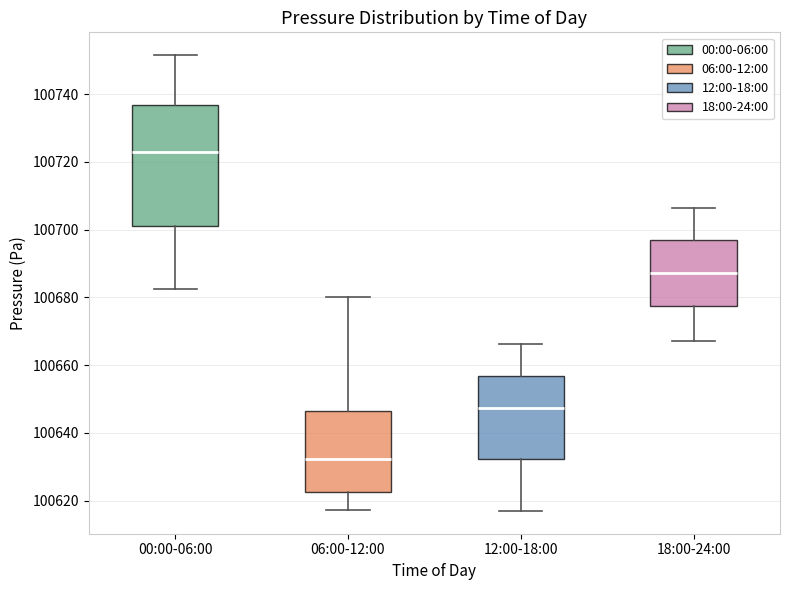

Reading left to right, read every box against the y-axis: the position of its median line, the range the box covers, and the ends of its whiskers. The values are not printed on the chart, so give them approximately, as read against the axis.

00:00-06:00: median 100722, box 100702 to 100736, whiskers 100682 to 100752
06:00-12:00: median 100632, box 100622 to 100646, whiskers 100618 to 100680
12:00-18:00: median 100648, box 100632 to 100656, whiskers 100618 to 100666
18:00-24:00: median 100688, box 100678 to 100696, whiskers 100668 to 100706